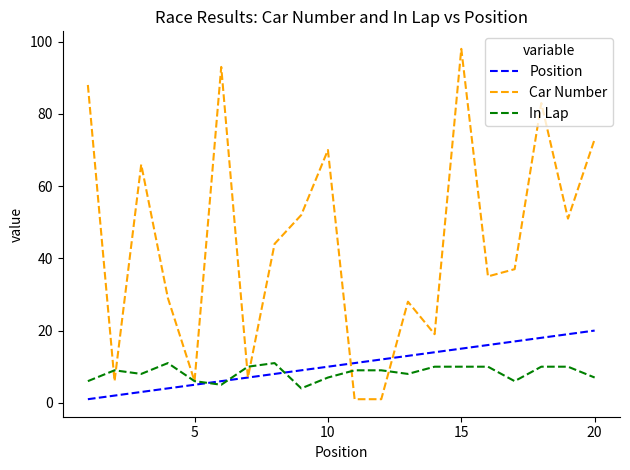

Which series has the widest spread of values?

Car Number